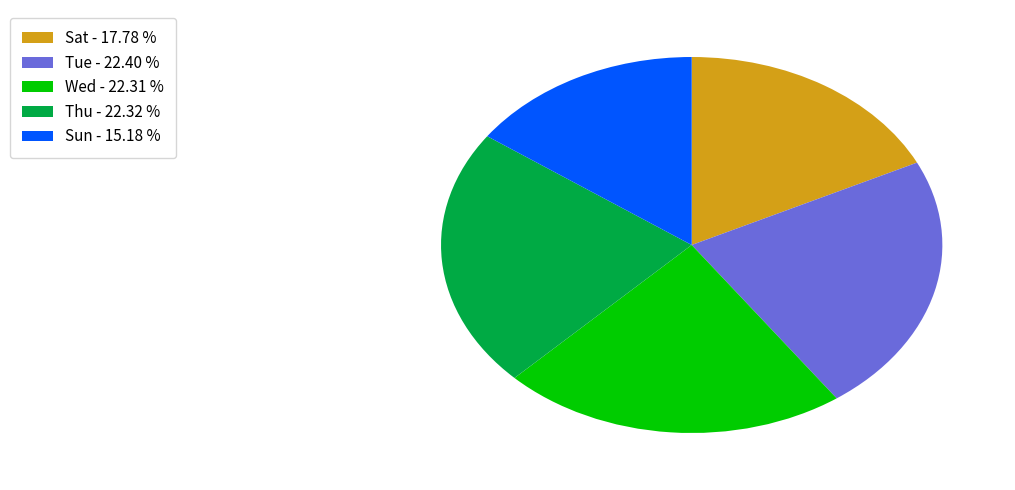

Between Thu - 22.32 % and Sun - 15.18 %, which is larger?

Thu - 22.32 %